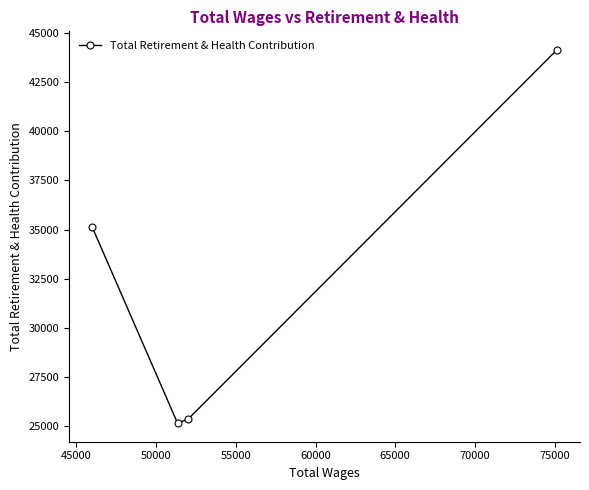

What is the difference between the maximum and minimum values?

18964